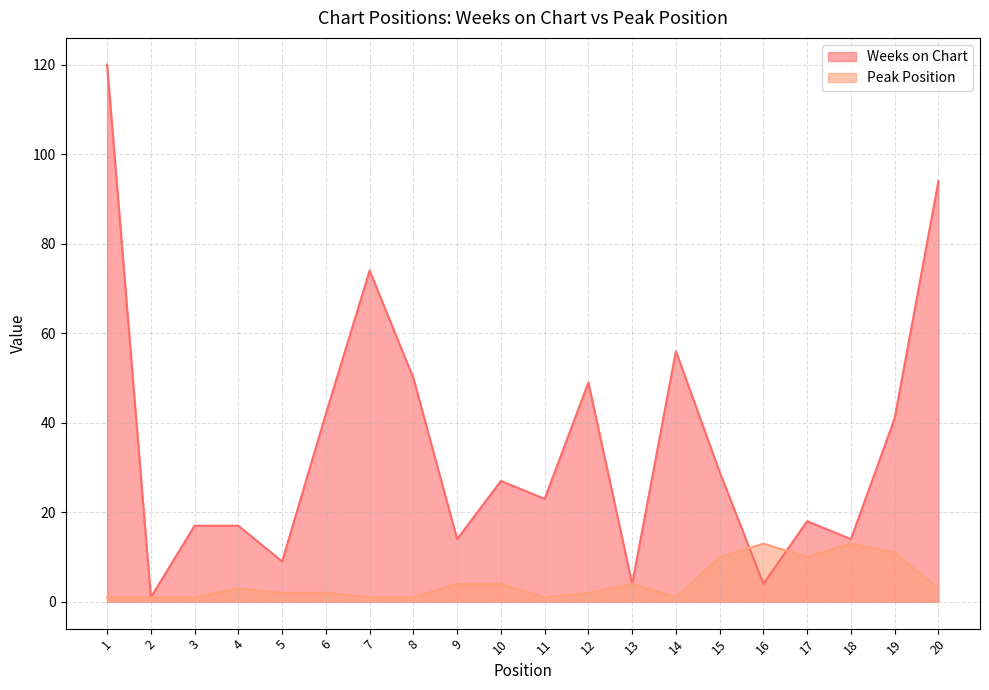

List the series in order of their peak value, lowest first.

Peak Position, Weeks on Chart